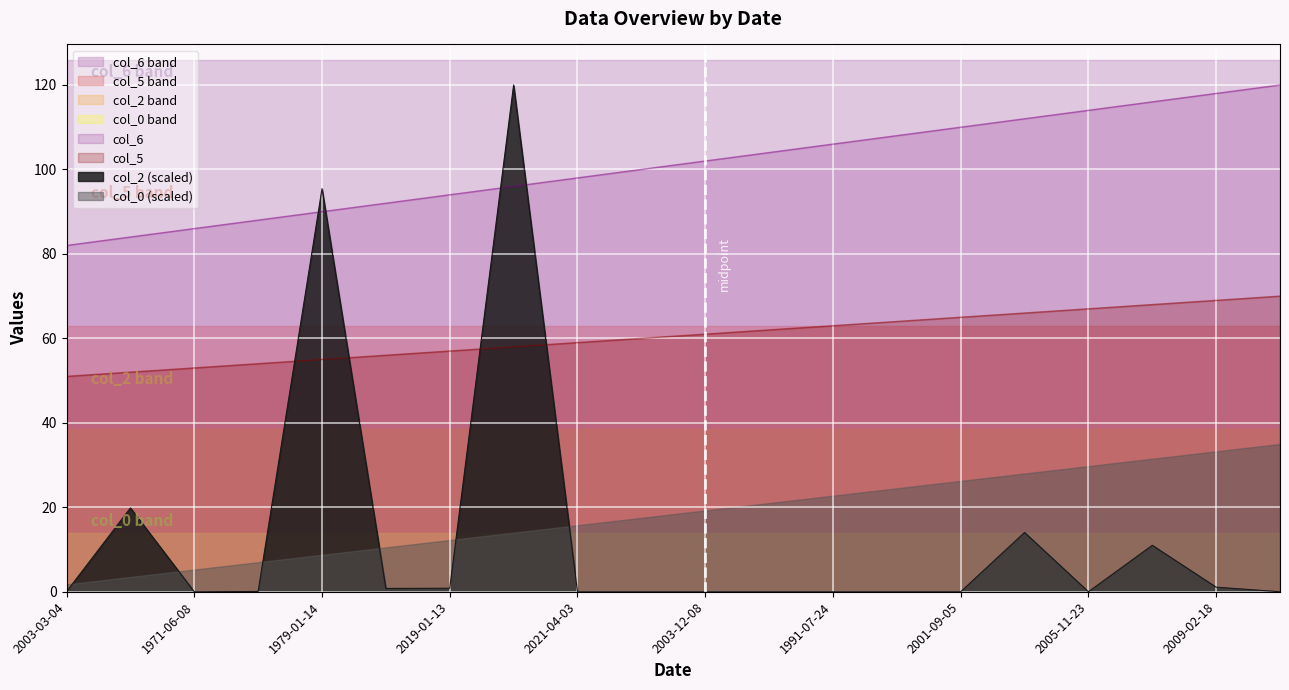

What is the lowest value of the col_5 series?

51.0